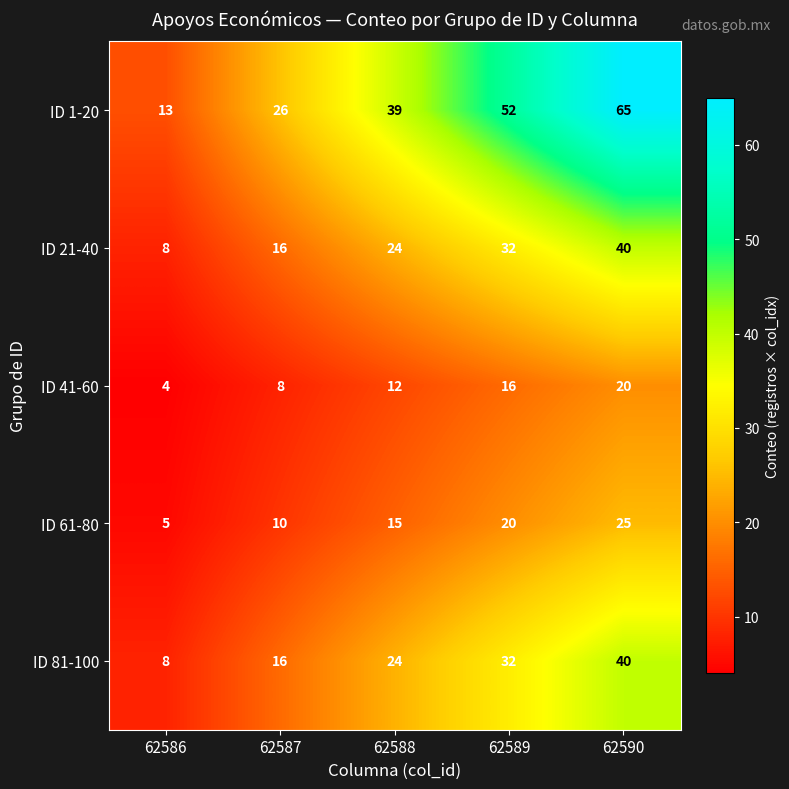

Count the ID 41-60 values in the range 8 to 16.

3